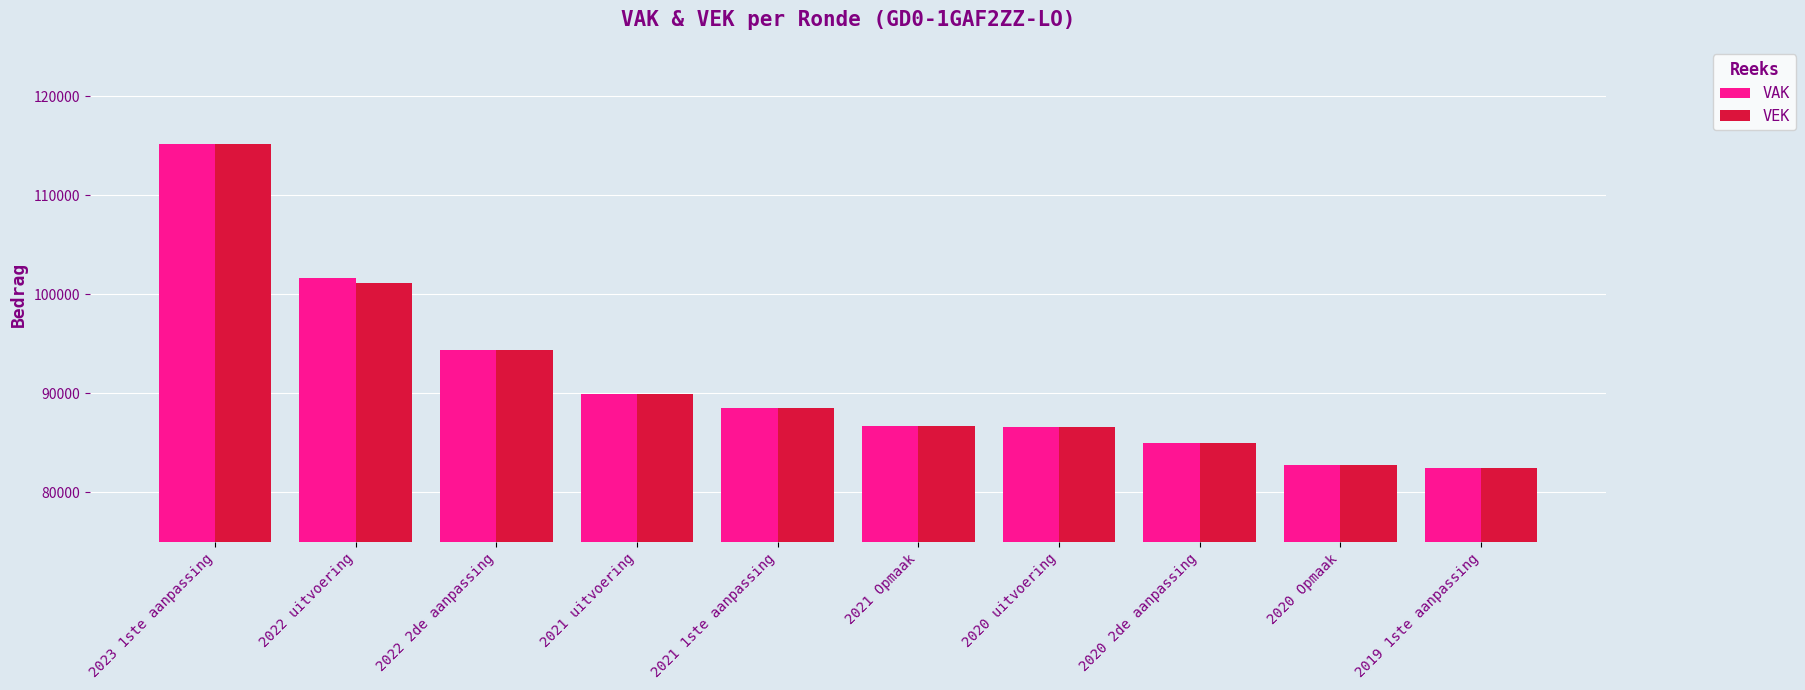

At which category is the sum across all series the highest?

2023 1ste aanpassing